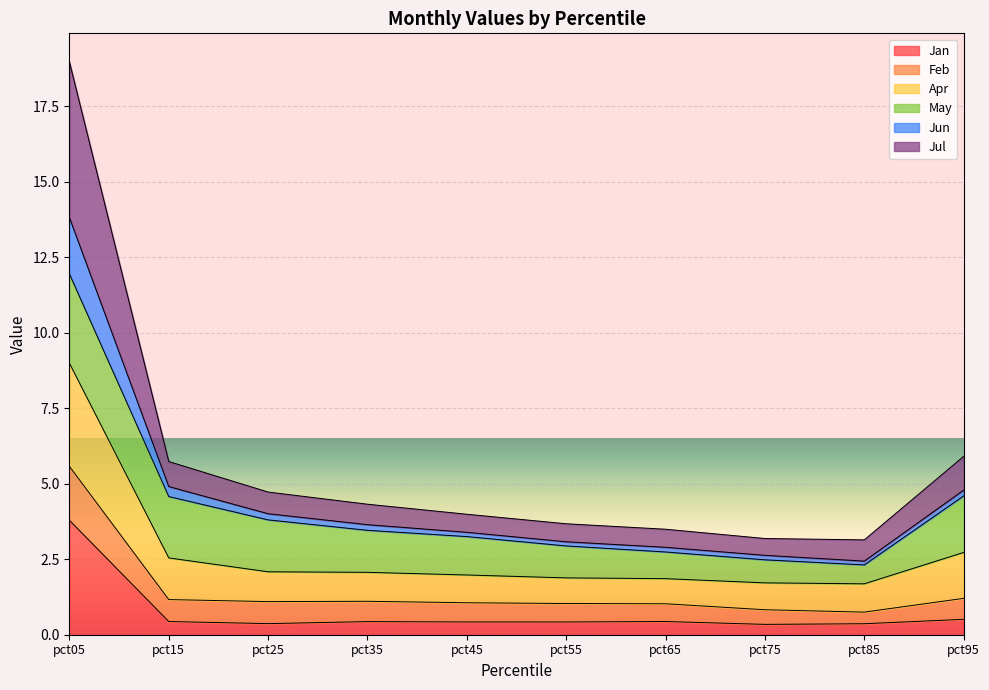

How many interior local peaks does the Jan series have?

2